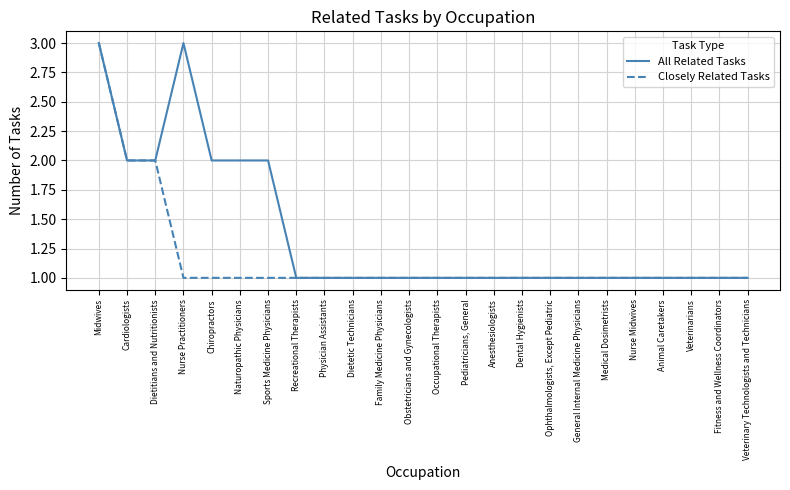

What is the highest value of the Closely Related Tasks series?

3